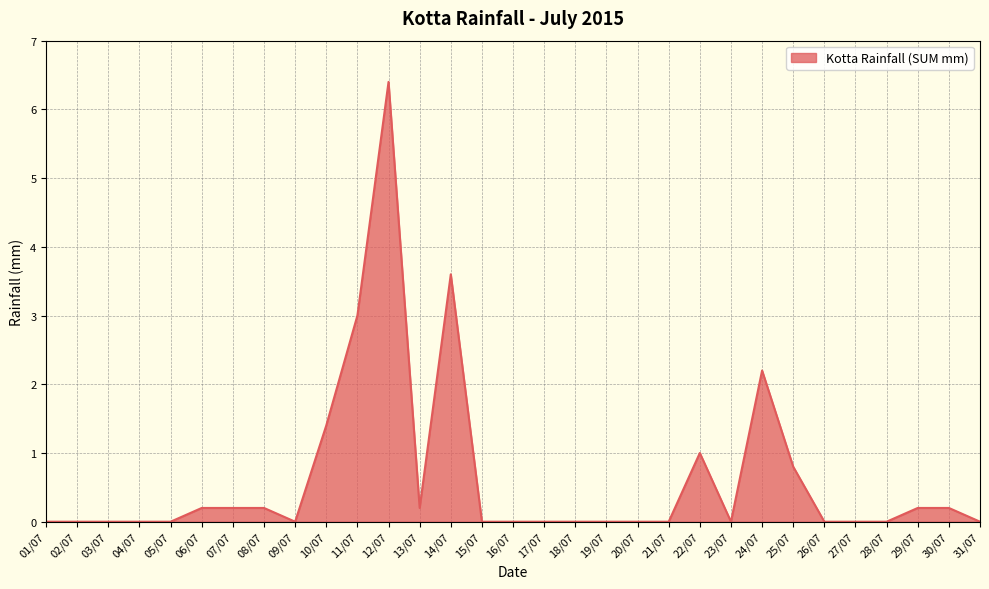

Which has a higher value, 18/07 or 08/07?

08/07